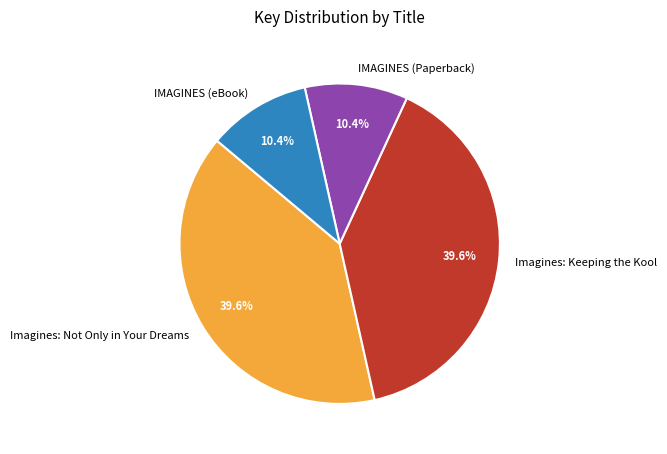

To the nearest percent, what portion does Imagines: Keeping the Kool represent?

40%